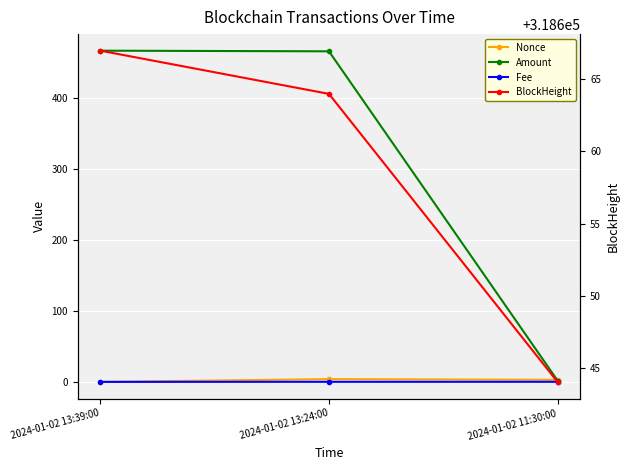

What is the difference between the second highest and minimum values in the Fee series?

0.1